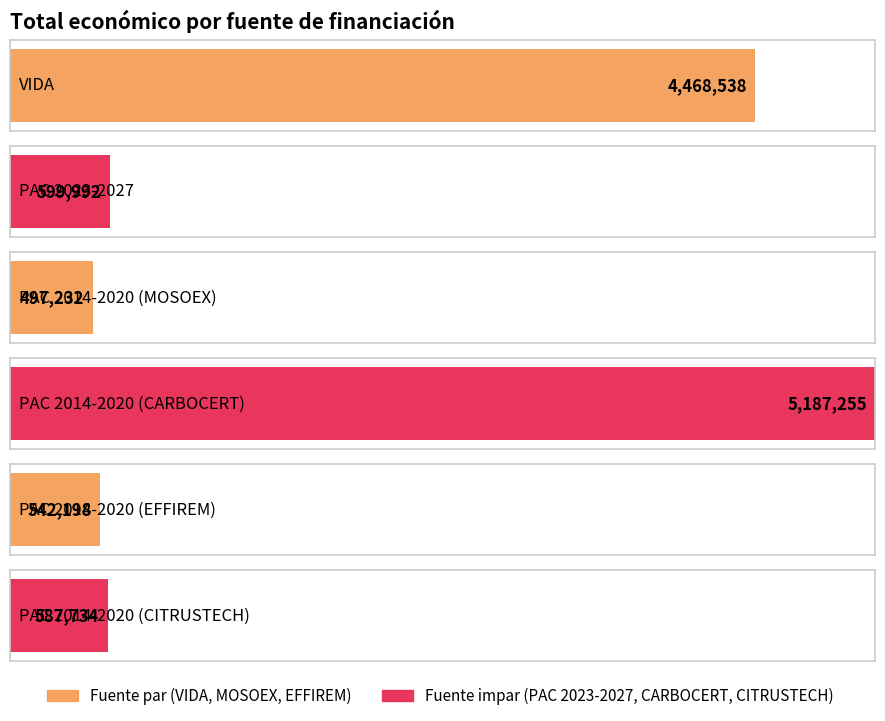

Approximately how many times larger is the value at PAC 2014-2020 (EFFIREM) compared to VIDA?

0.1